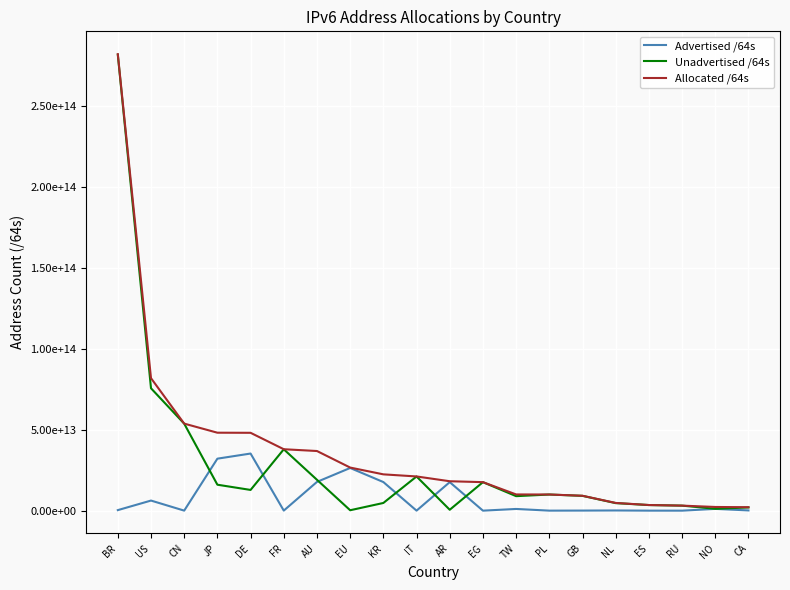

At which category is the sum across all series the highest?

BR